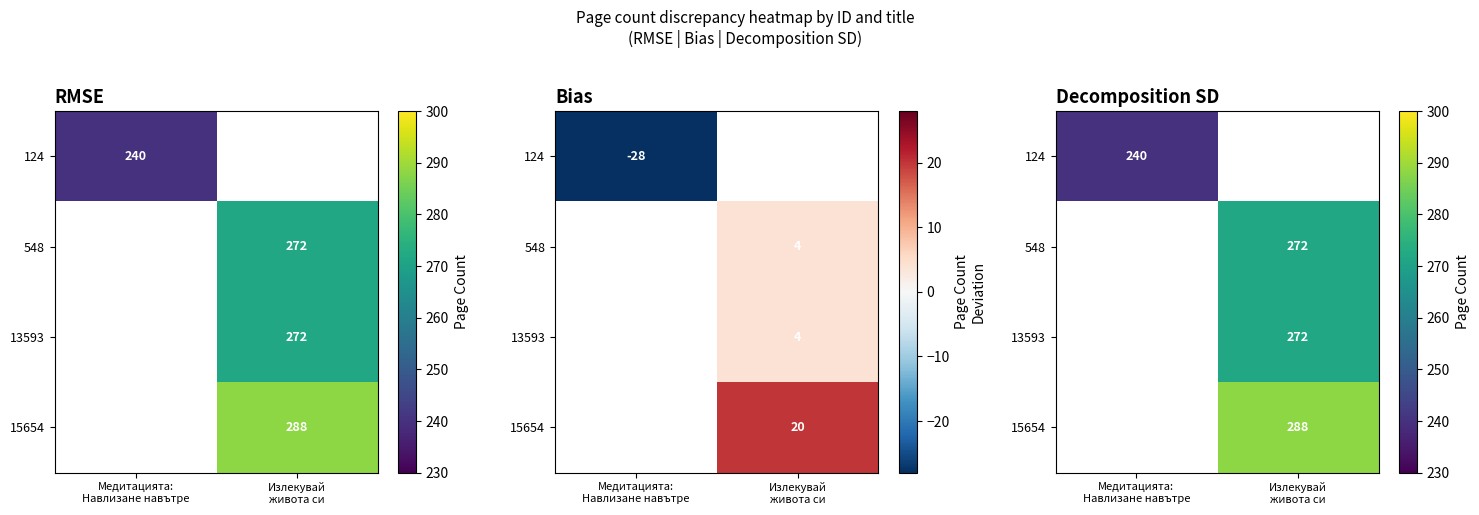

Which label corresponds to the smallest value in the chart?

Медитацията:
Навлизане навътре